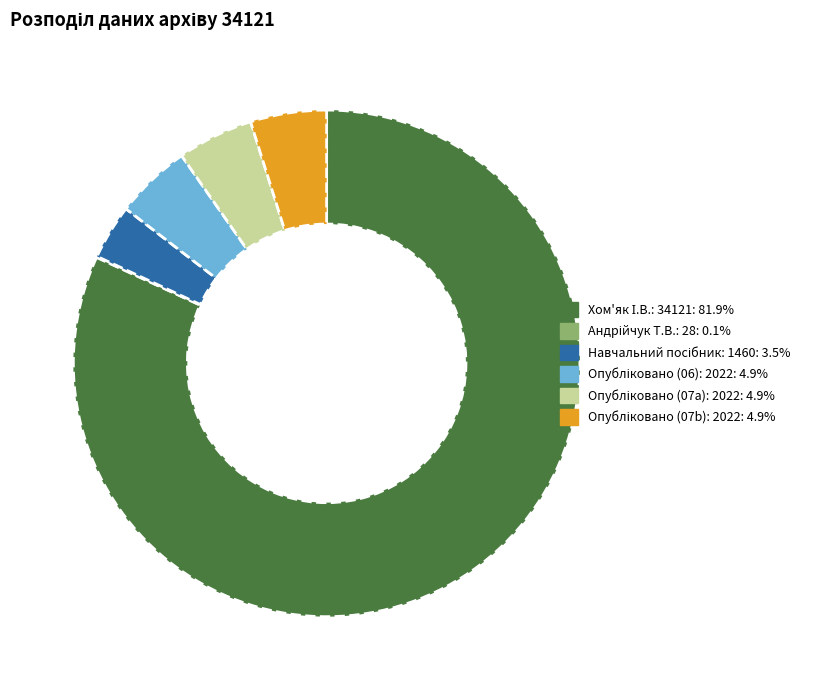

Is there a majority slice in this chart?

Yes